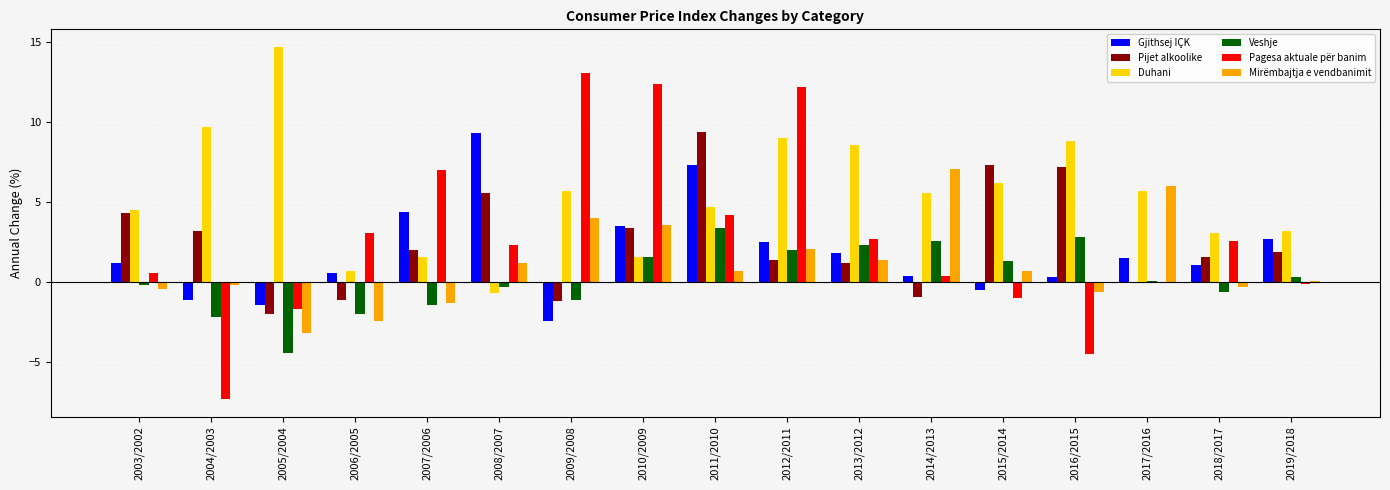

Is it true that Gjithsej IÇK equals 0.6 at 2006/2005?

True